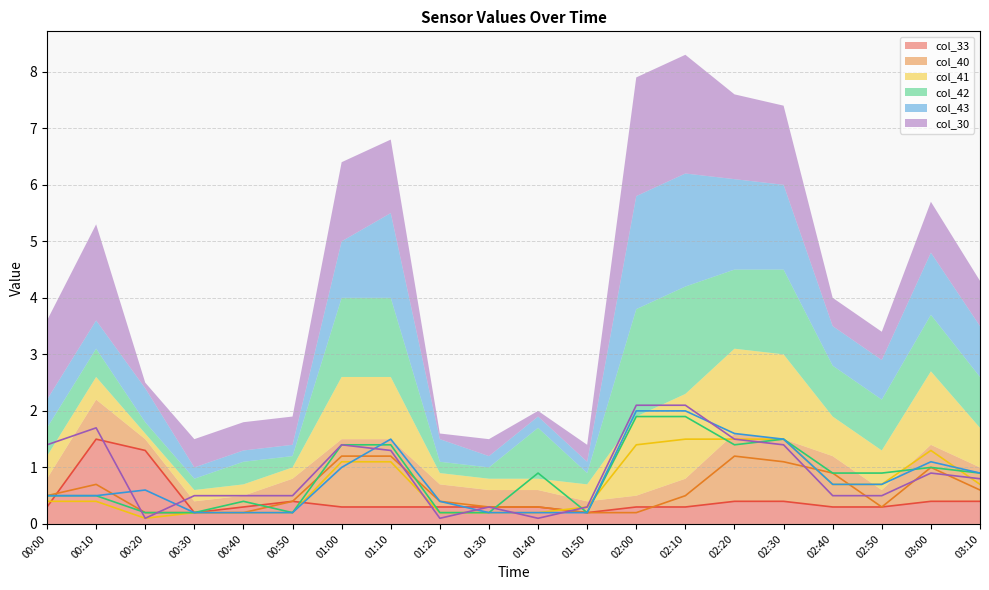

Which series has the largest total across all categories?

col_30